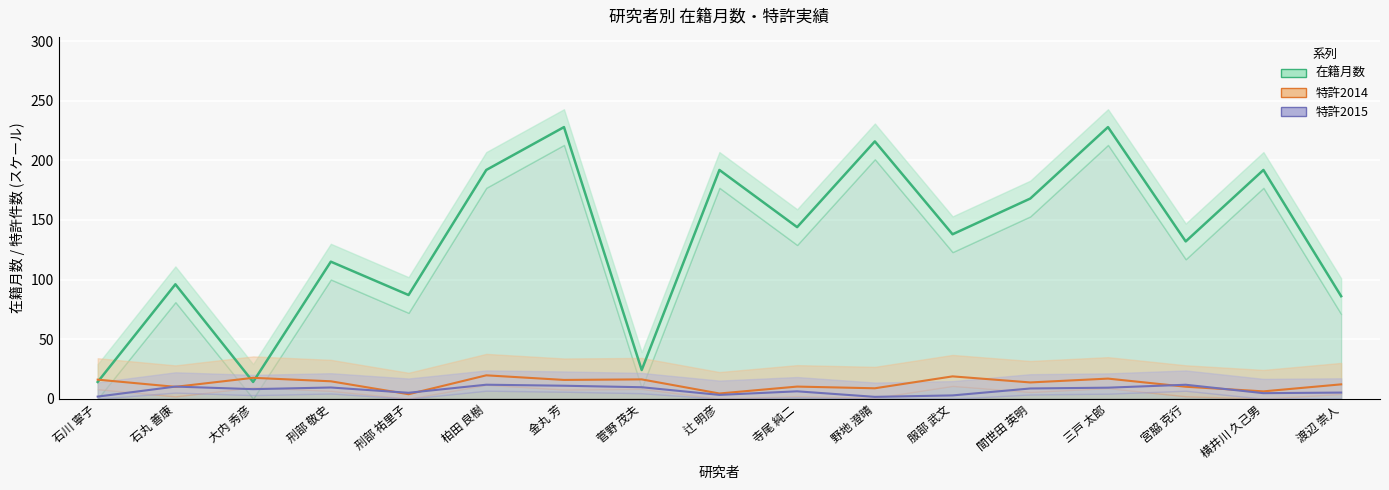

Which series has the largest total across all categories?

在籍月数